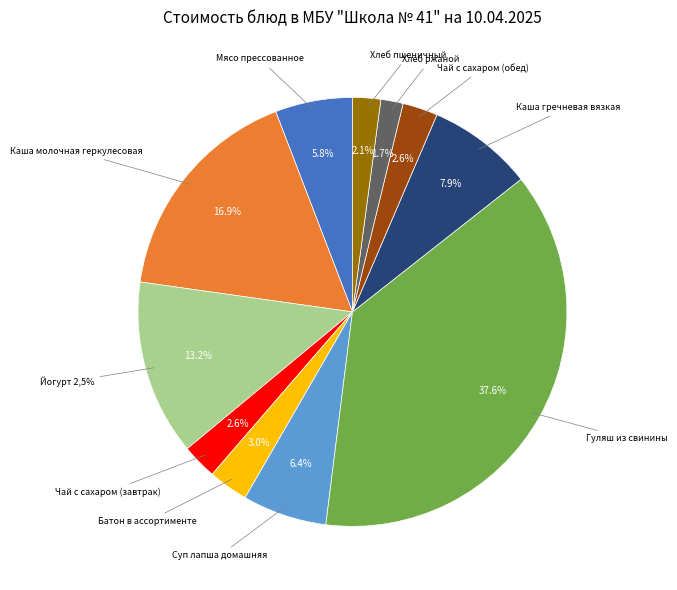

To the nearest percent, what is the difference between the largest and smallest slice percentages?

36%